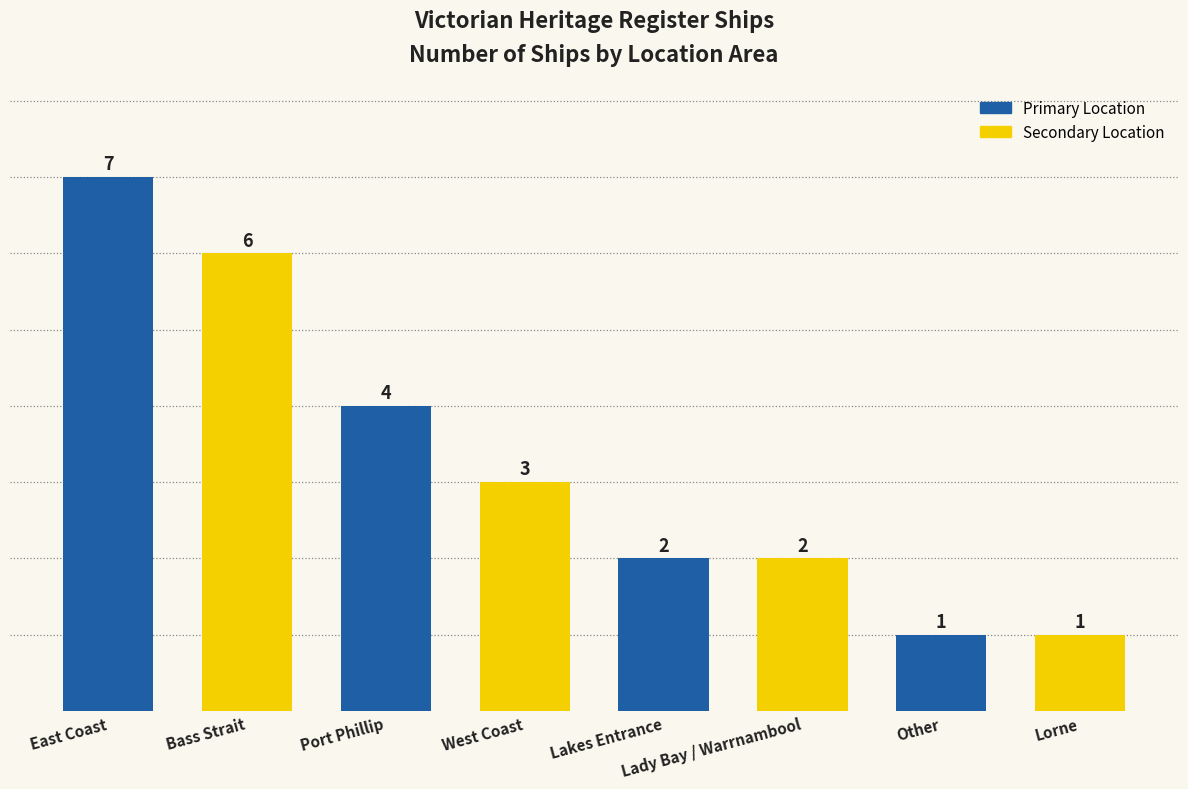

What is the change in value from West Coast to Other?

-2